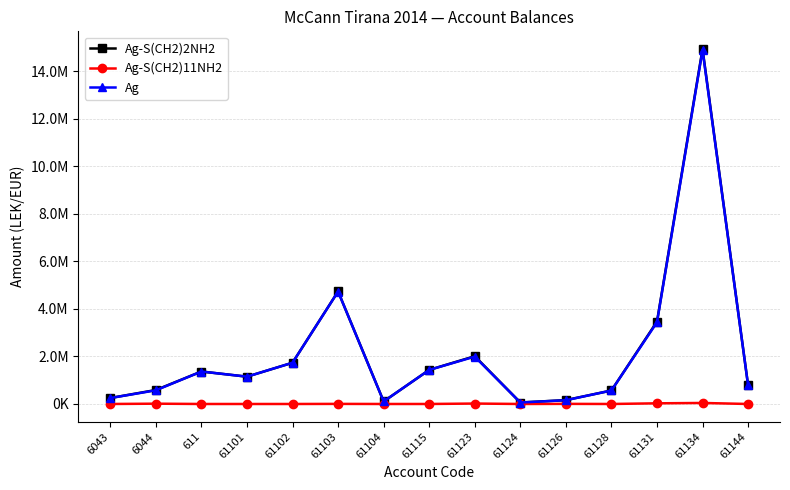

What are all the series names shown in the legend?

Ag-S(CH2)2NH2, Ag-S(CH2)11NH2, Ag